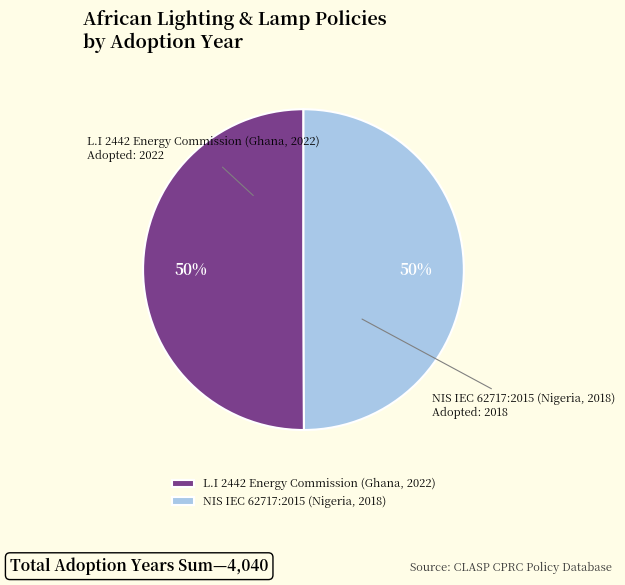

To the nearest percent, what percentage of the pie is L.I 2442 Energy Commission (Ghana, 2022)?

50%